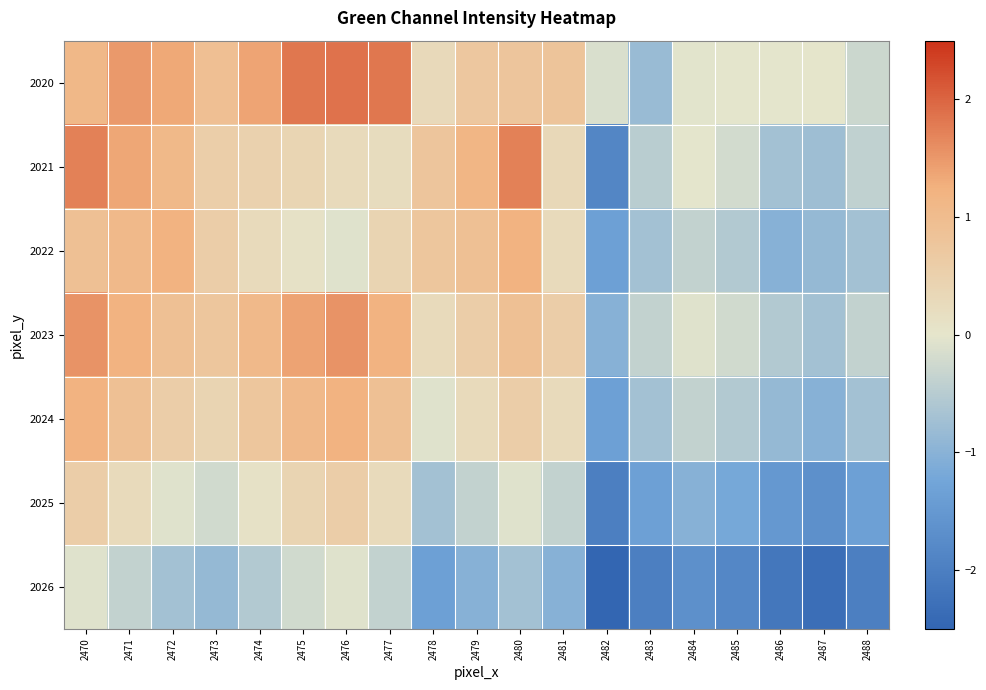

Reading right to left, what are all the values shown in this chart?

2020: 2488=-0.3	2487=0.0	2486=-0.0	2485=-0.0	2484=-0.0	2483=-0.8	2482=-0.1	2481=0.8	2480=0.8	2479=0.7	2478=0.3	2477=1.8	2476=1.9	2475=1.8	2474=1.4	2473=0.9	2472=1.3	2471=1.5	2470=1.1
2021: 2488=-0.4	2487=-0.8	2486=-0.7	2485=-0.2	2484=-0.0	2483=-0.5	2482=-1.9	2481=0.3	2480=1.7	2479=1.1	2478=0.8	2477=0.2	2476=0.3	2475=0.4	2474=0.5	2473=0.6	2472=1.1	2471=1.4	2470=1.7
2022: 2488=-0.7	2487=-0.9	2486=-1.0	2485=-0.5	2484=-0.4	2483=-0.7	2482=-1.4	2481=0.3	2480=1.2	2479=0.9	2478=0.7	2477=0.4	2476=-0.1	2475=0.1	2474=0.3	2473=0.6	2472=1.2	2471=1.1	2470=0.9
2023: 2488=-0.4	2487=-0.7	2486=-0.5	2485=-0.2	2484=-0.1	2483=-0.4	2482=-1.0	2481=0.6	2480=0.9	2479=0.6	2478=0.3	2477=1.2	2476=1.5	2475=1.4	2474=1.1	2473=0.7	2472=0.9	2471=1.2	2470=1.5
2024: 2488=-0.7	2487=-1.0	2486=-0.9	2485=-0.5	2484=-0.4	2483=-0.7	2482=-1.4	2481=0.3	2480=0.6	2479=0.3	2478=-0.1	2477=0.9	2476=1.2	2475=1.1	2474=0.7	2473=0.4	2472=0.6	2471=0.9	2470=1.2
2025: 2488=-1.4	2487=-1.7	2486=-1.5	2485=-1.2	2484=-1.0	2483=-1.4	2482=-2.0	2481=-0.4	2480=-0.1	2479=-0.4	2478=-0.7	2477=0.3	2476=0.6	2475=0.4	2474=0.1	2473=-0.2	2472=-0.1	2471=0.3	2470=0.6
2026: 2488=-2.0	2487=-2.3	2486=-2.2	2485=-1.8	2484=-1.7	2483=-2.0	2482=-2.6	2481=-1.0	2480=-0.7	2479=-1.0	2478=-1.4	2477=-0.4	2476=-0.1	2475=-0.2	2474=-0.5	2473=-0.9	2472=-0.7	2471=-0.4	2470=-0.1